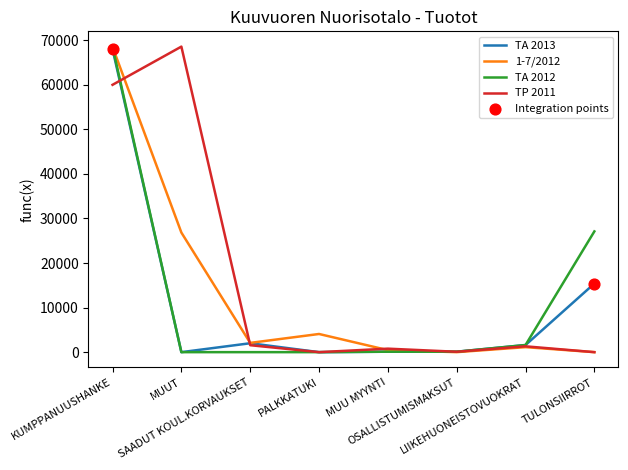

At which category is the sum across all series the highest?

KUMPPANUUSHANKE